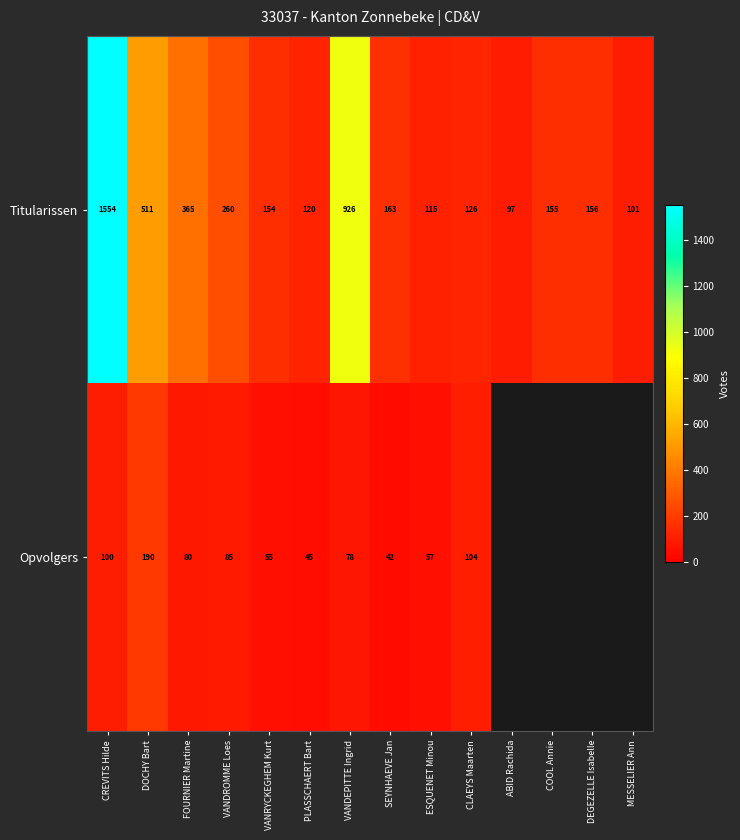

What is the difference between the highest and lowest values at ESQUENET Minou?

58